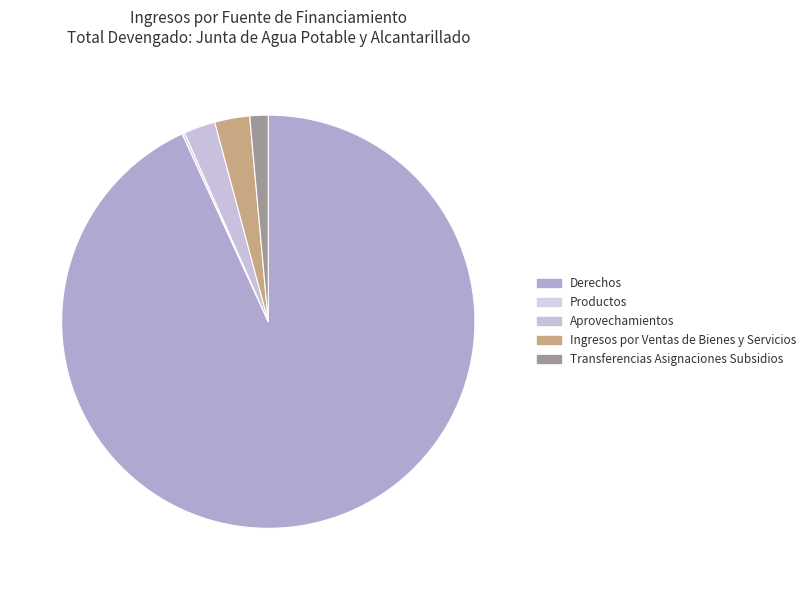

Does Transferencias Asignaciones Subsidios account for over 50% of the chart?

No